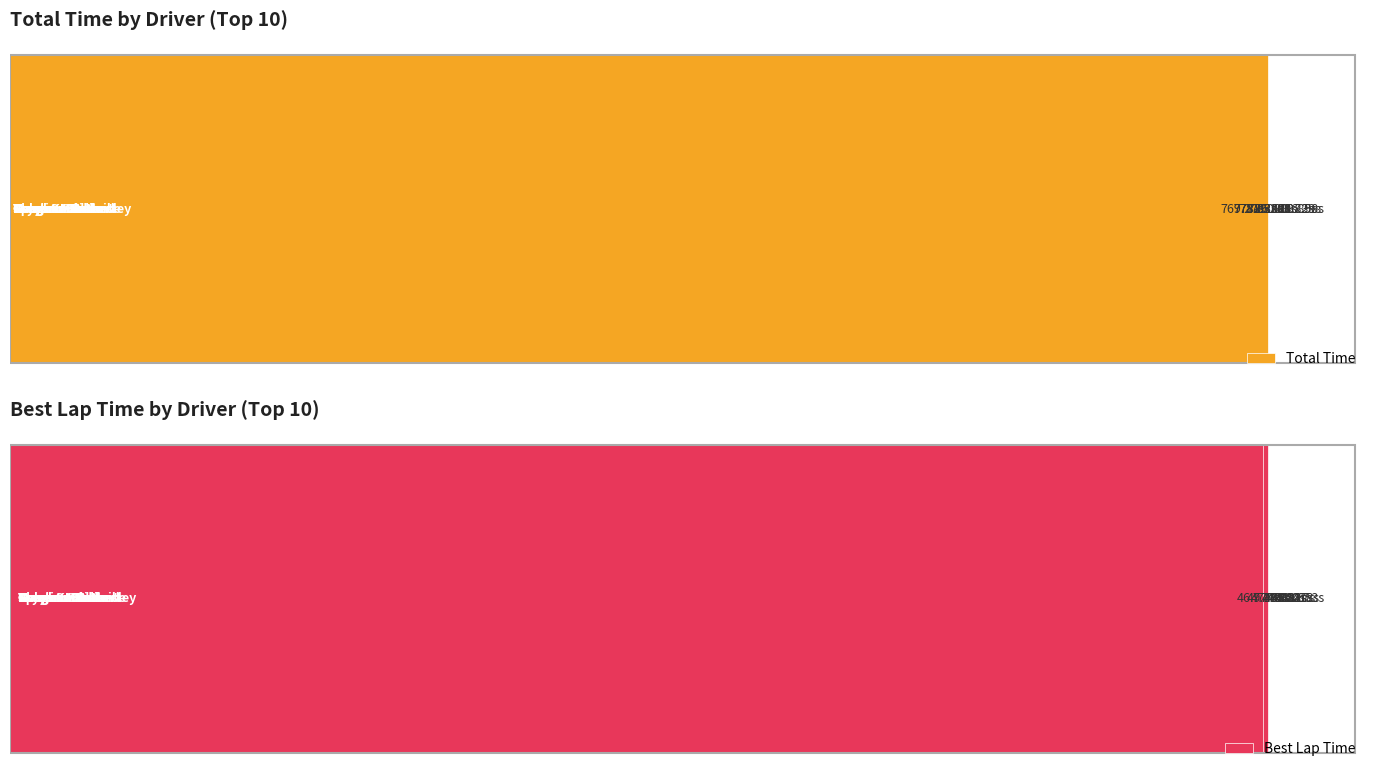

What is the smallest value displayed?

47.0